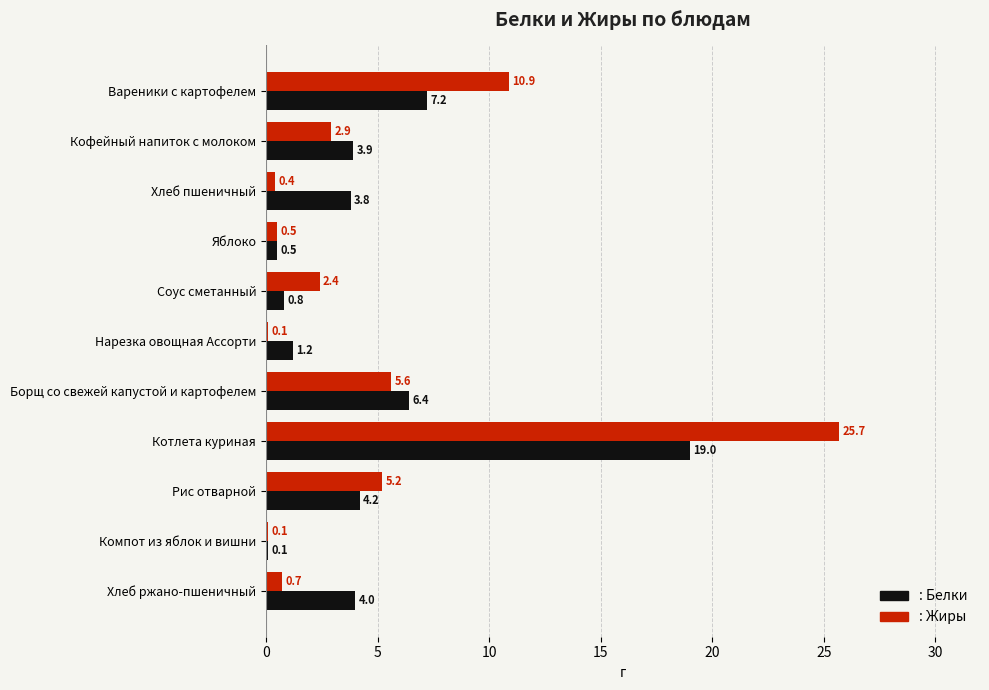

Count the number of data series in this chart.

2